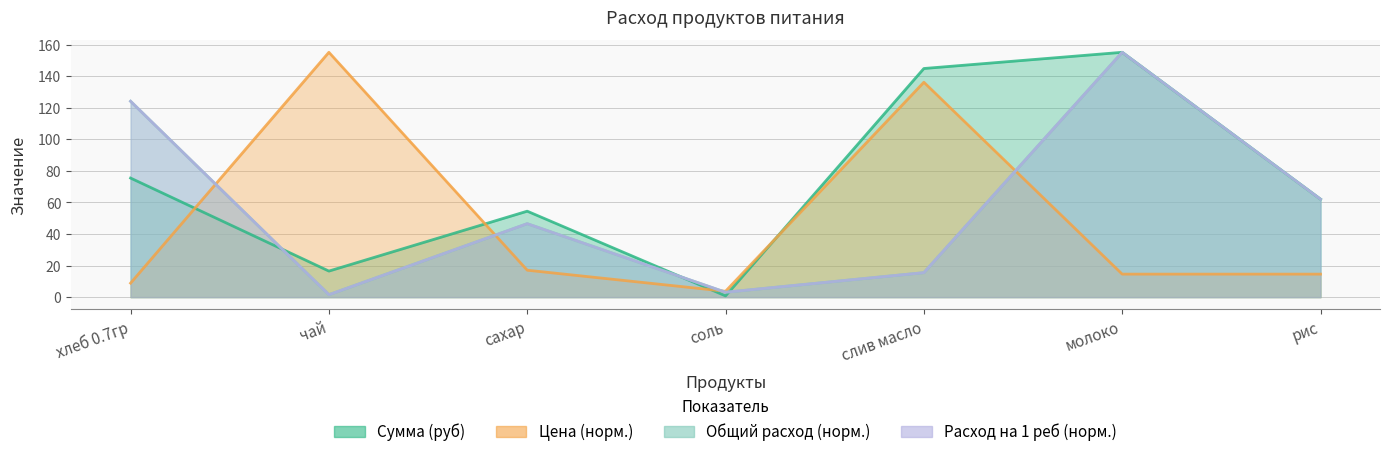

Where is the first local minimum for Сумма (руб)?

чай